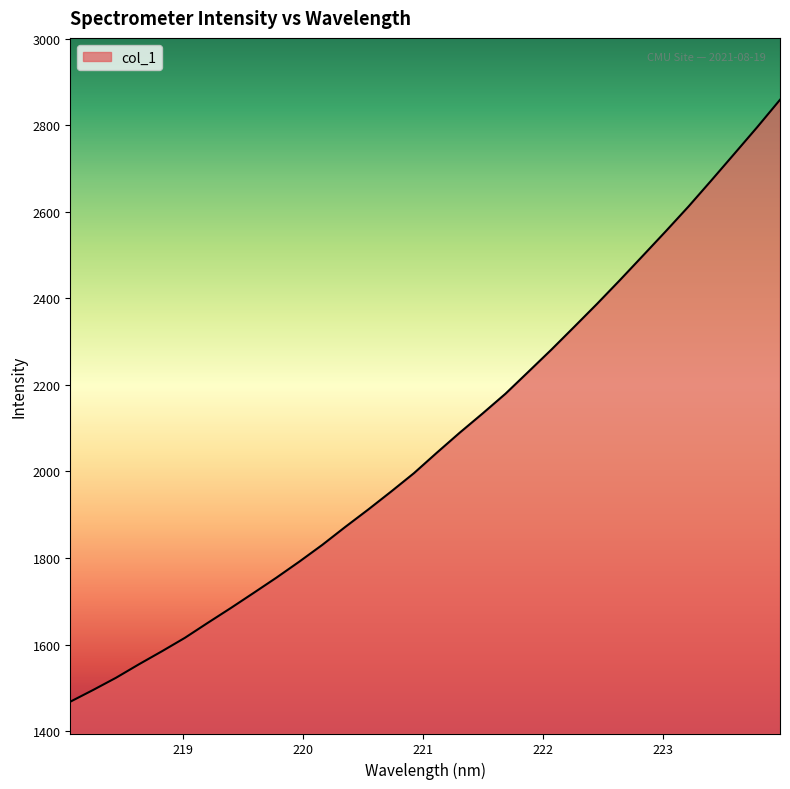

Count the number of values greater than 2043.

16